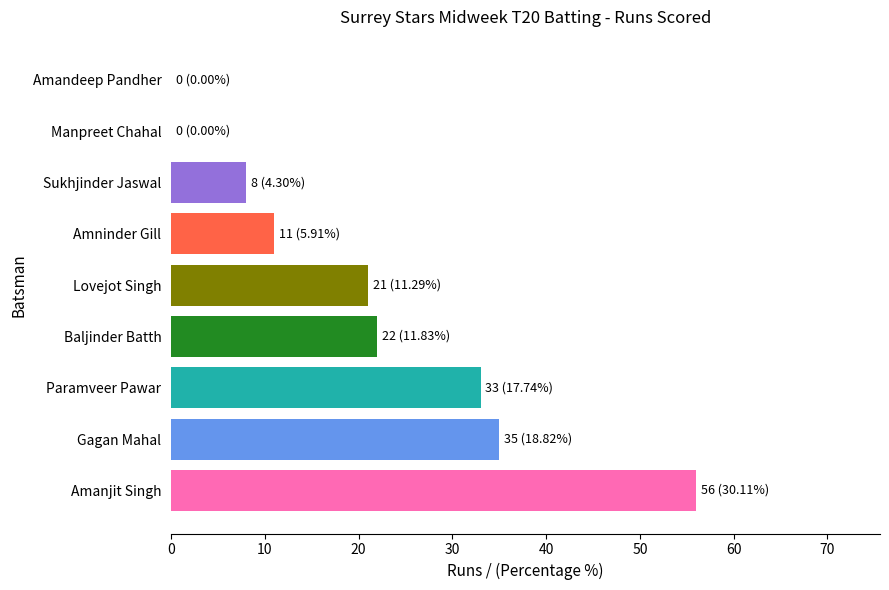

Is it true that the value at Amandeep Pandher is 0?

True